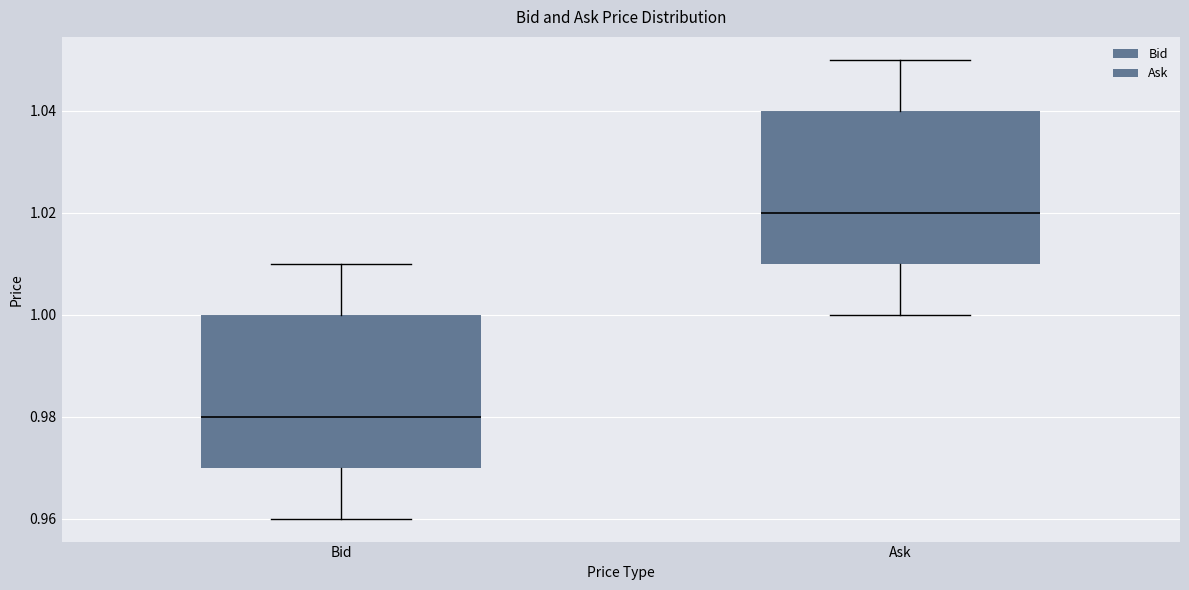

Reading left to right, read every box against the y-axis: the position of its median line, the range the box covers, and the ends of its whiskers. The values are not printed on the chart, so give them approximately, as read against the axis.

Bid: median 0.98, box 0.97 to 1.00, whiskers 0.96 to 1.01
Ask: median 1.02, box 1.01 to 1.04, whiskers 1.00 to 1.05